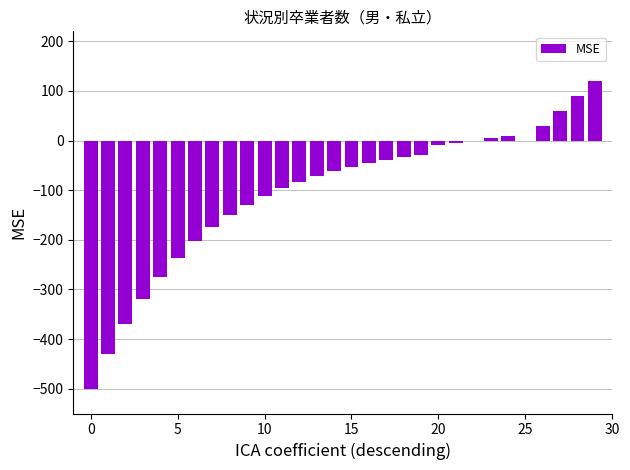

What is the maximum value shown in the chart?

120.0